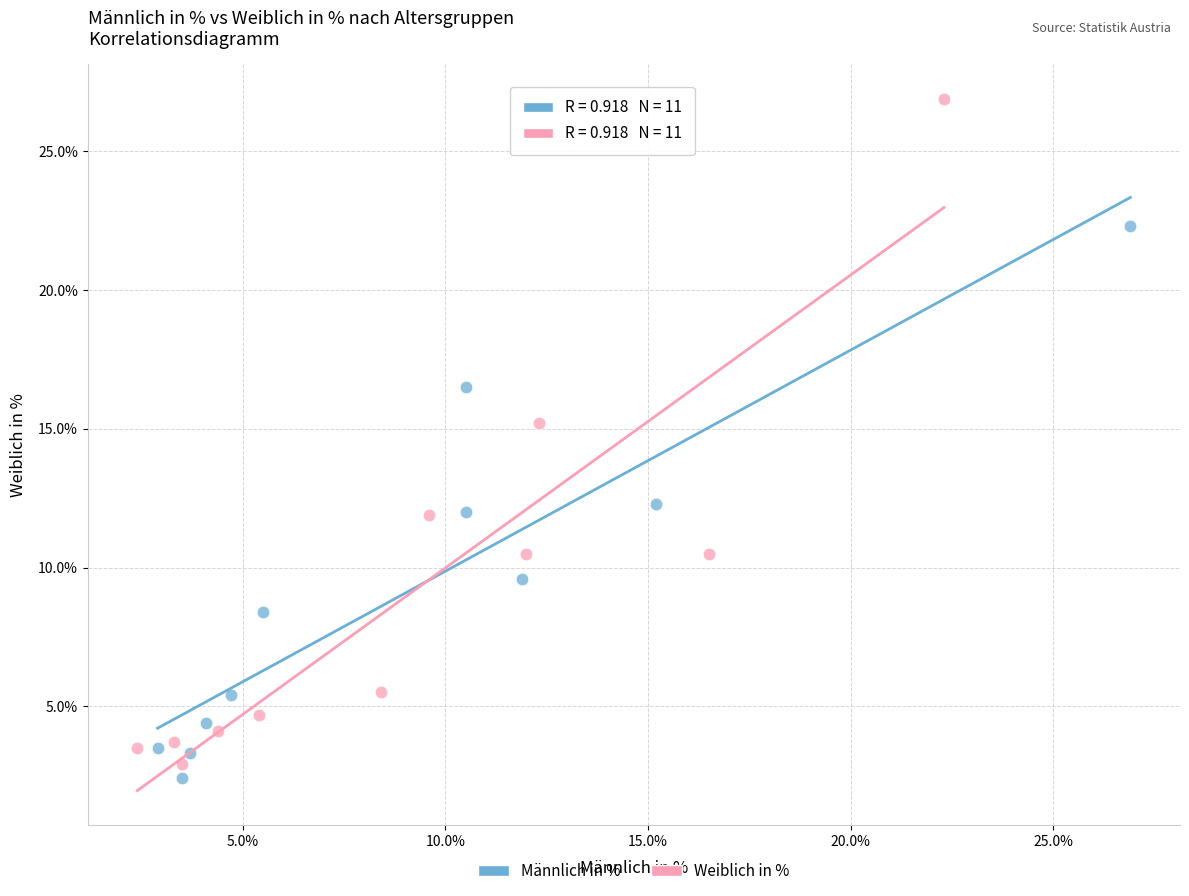

Which series reaches the maximum Y coordinate?

Weiblich in %